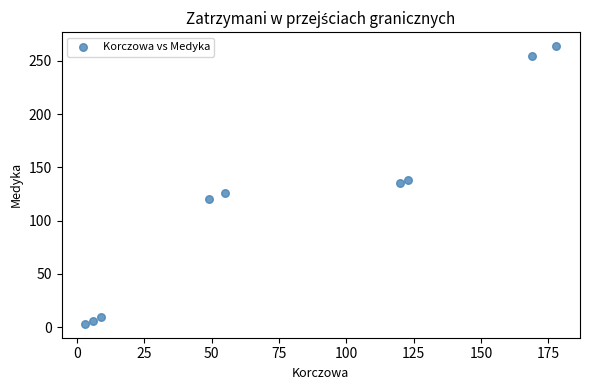

What is the range of X values (max minus min)?

175